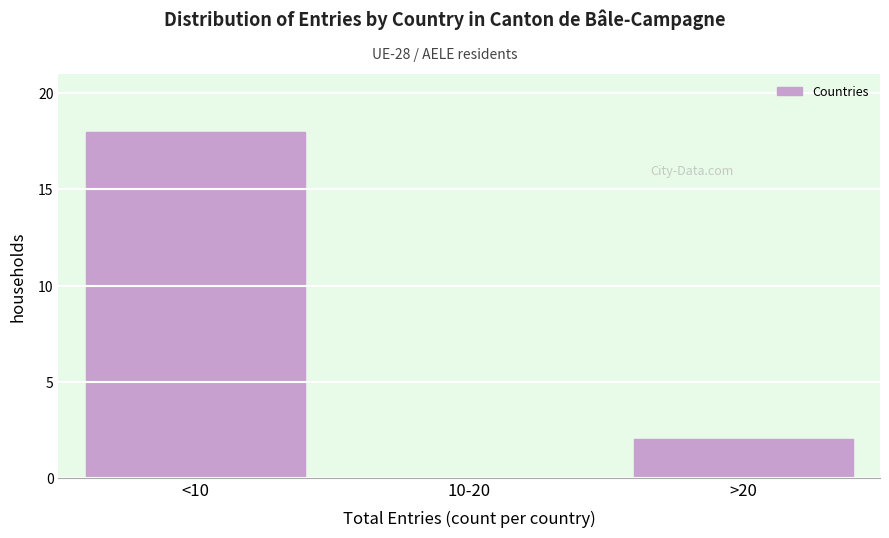

Reading right to left, extract all data points from this chart.

>20=2	10-20=0	<10=18